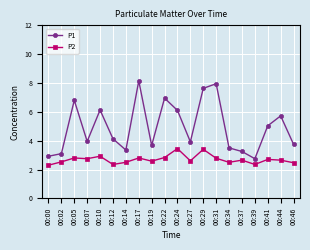

In P1, how many points are lower than both neighbors (excluding endpoints)?

5